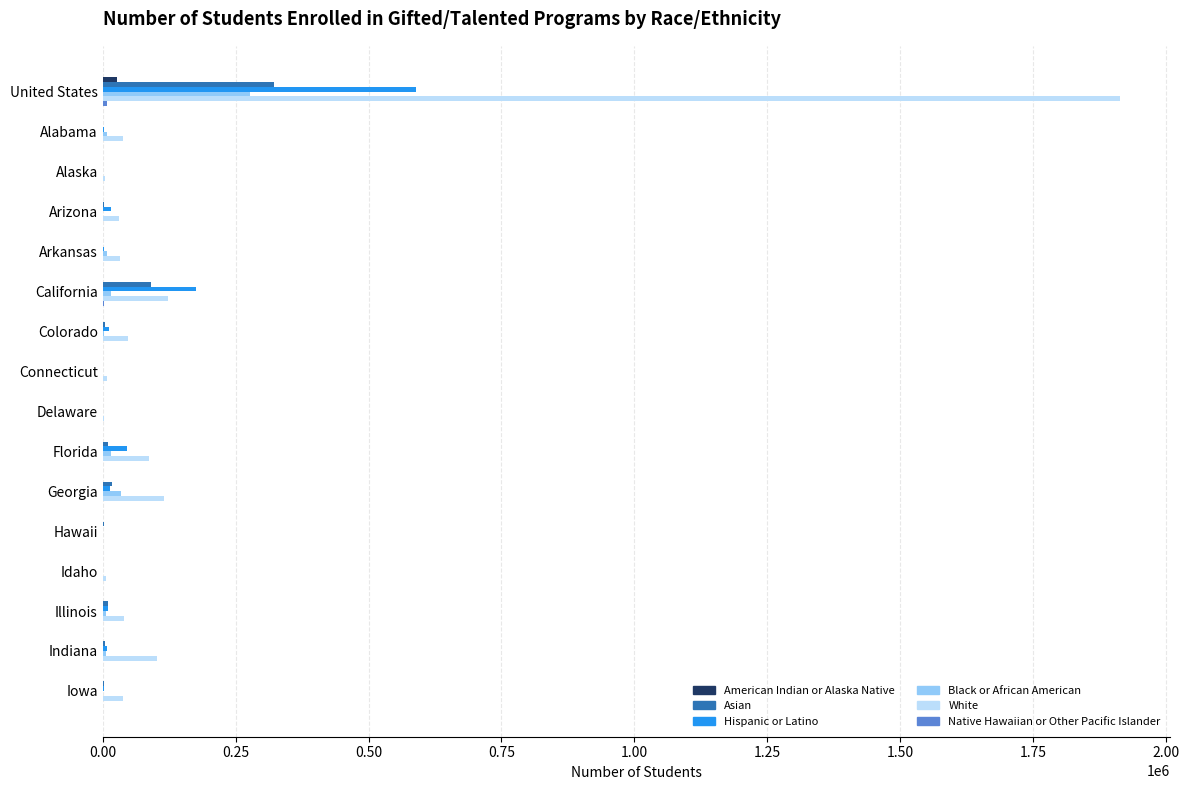

Which series has the largest total across all categories?

White